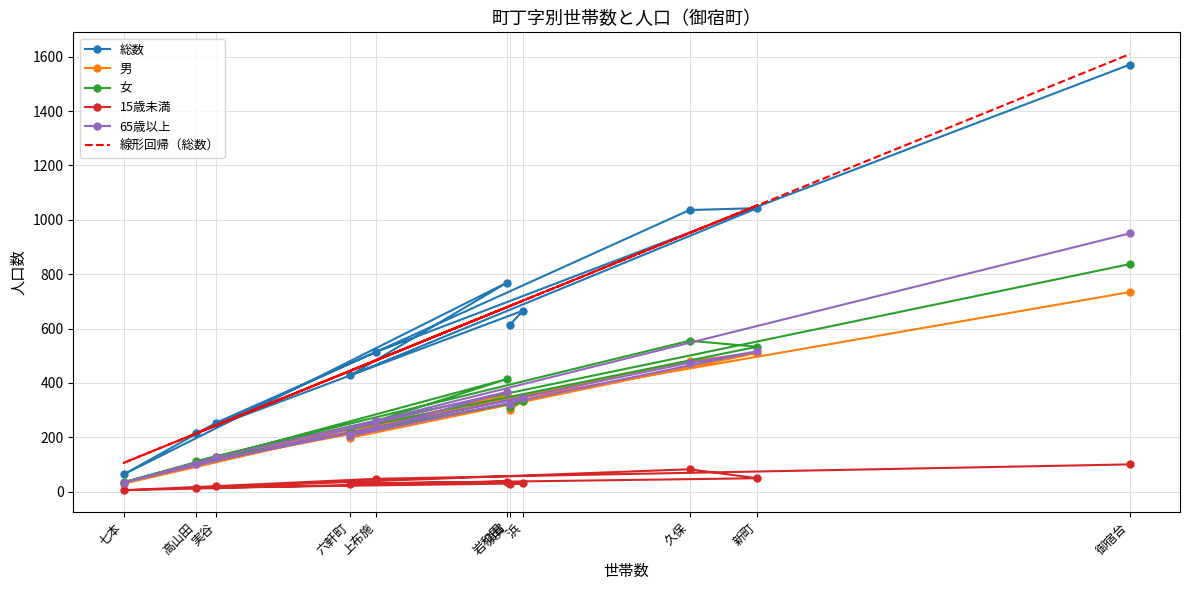

What is the sum of the 65歳以上 values at 上布施 and 須賀?

583.0